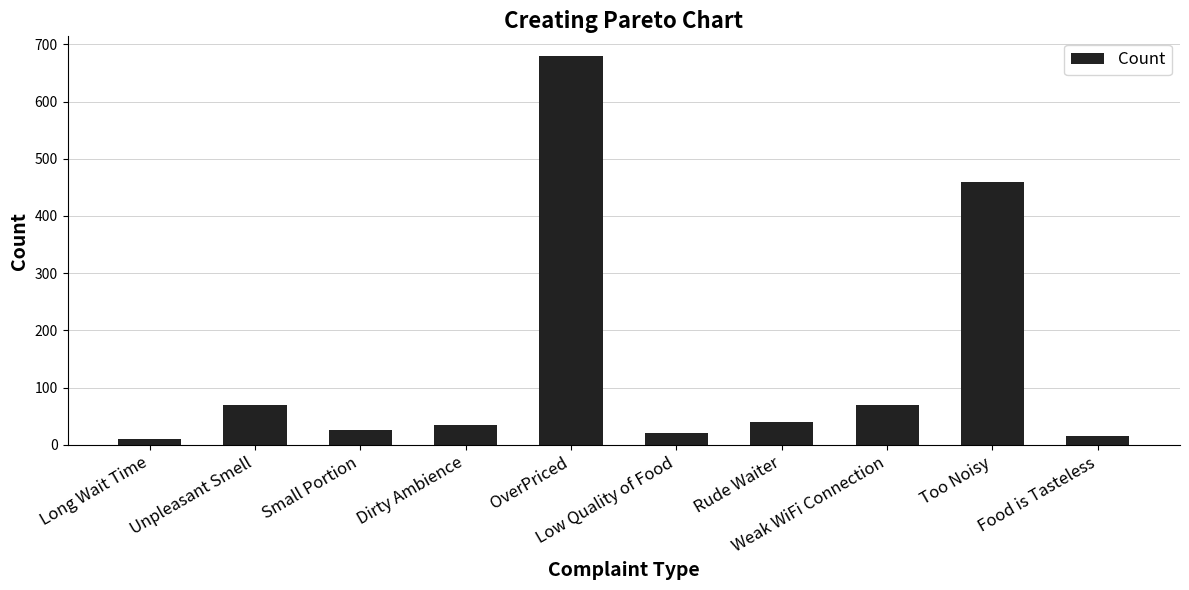

What is the change in value from Long Wait Time to Small Portion?

+15